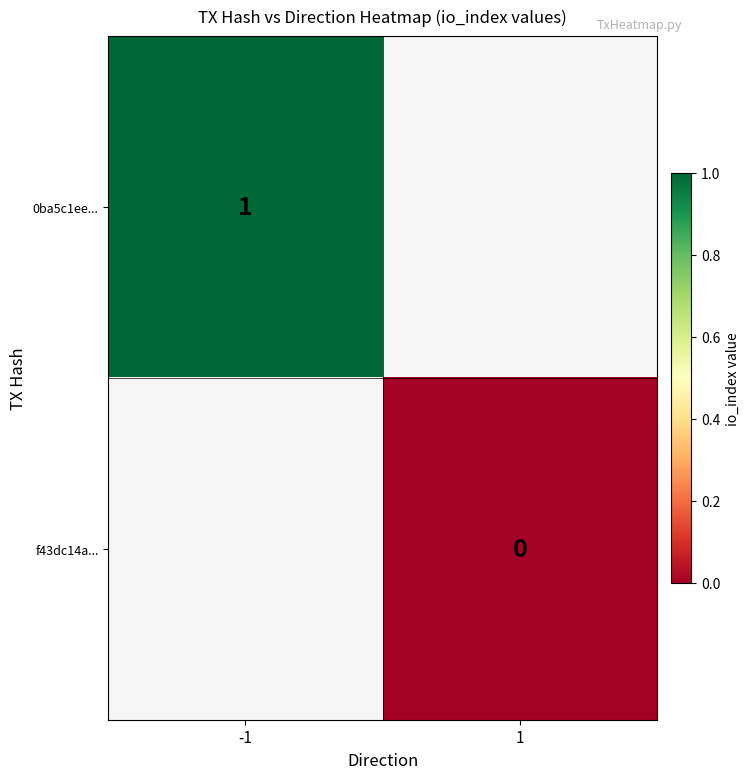

Rank the series by their average value, from highest to lowest.

0ba5c1ee..., f43dc14a...